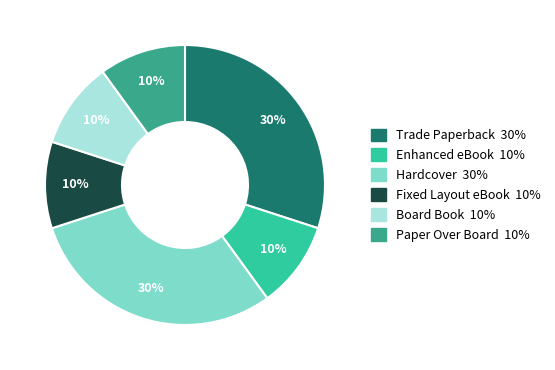

What is the ratio of the value at Trade Paperback to the value at Enhanced eBook?

3.0